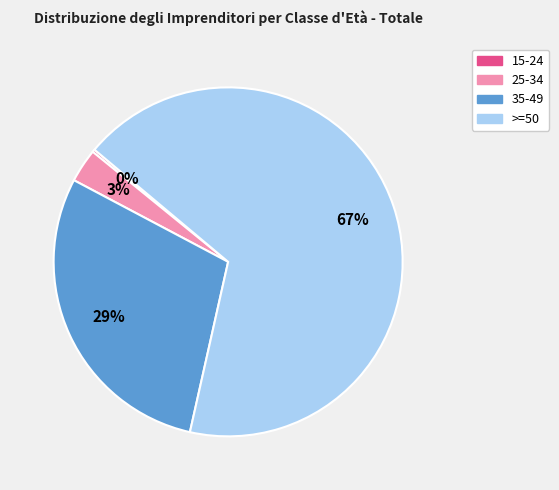

To the nearest percent, what is the average slice percentage?

25%